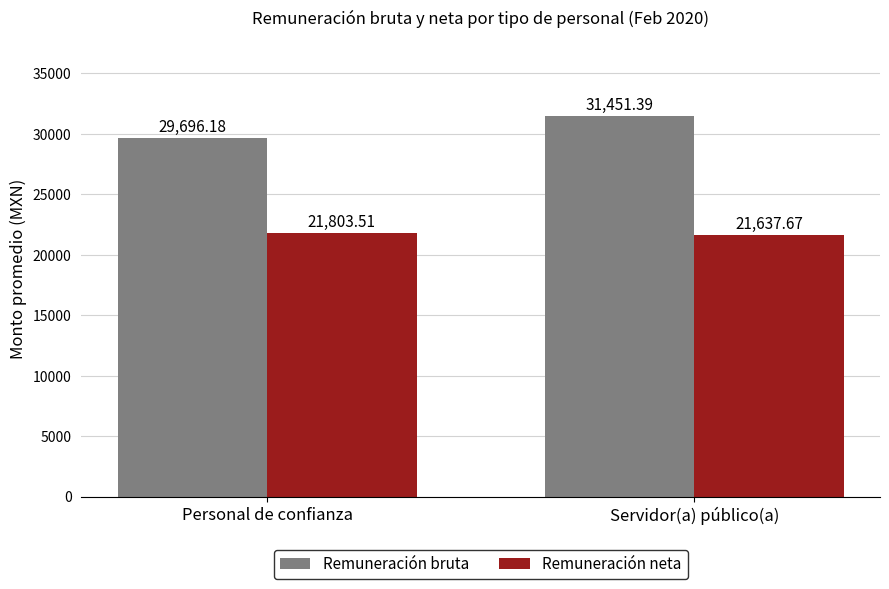

What is the label of the 1st bar from the right?

Servidor(a) público(a)